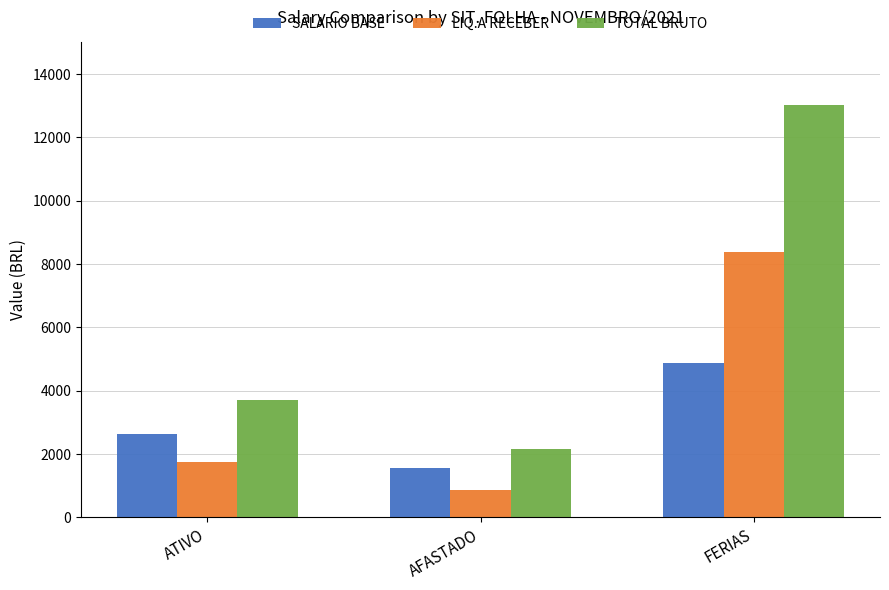

Rank the series by their maximum value, from lowest to highest.

SALARIO BASE, LIQ.A RECEBER, TOTAL BRUTO